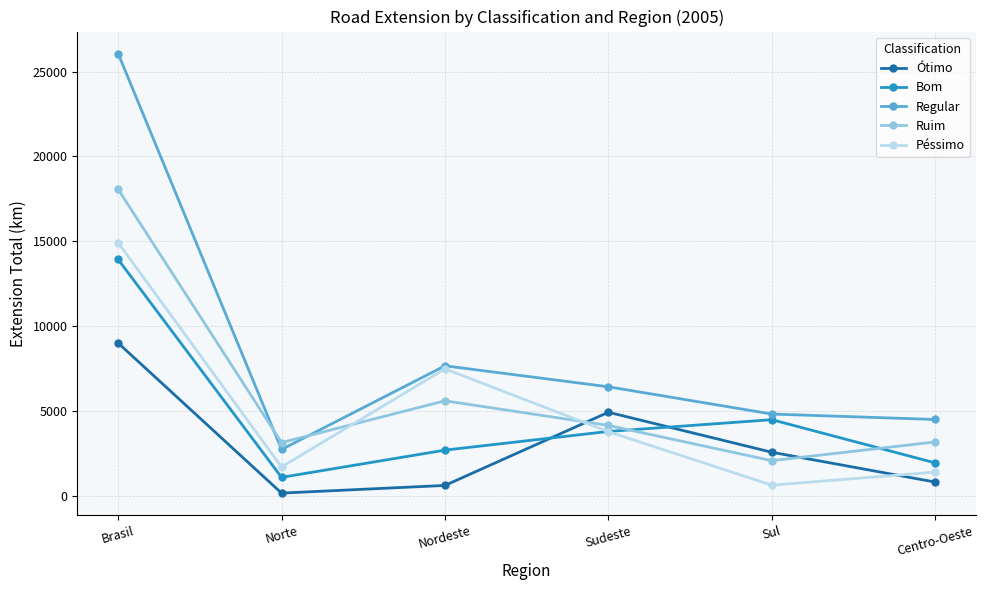

Is the value of Ruim at Sul greater than the value of Ótimo at Nordeste?

Yes